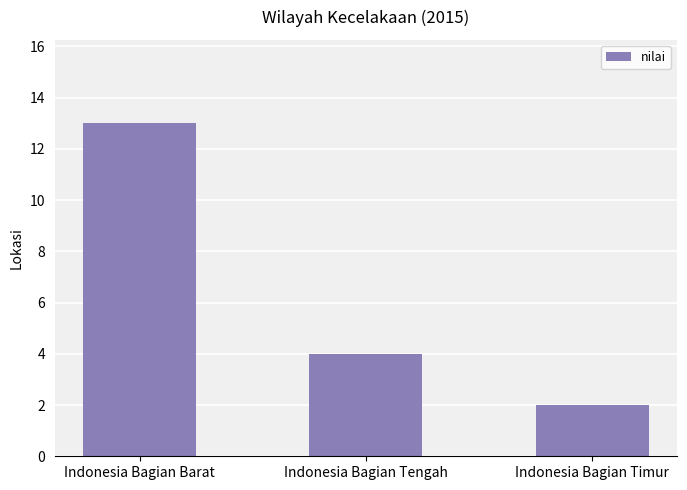

True or false: the data shows 4 at Indonesia Bagian Tengah.

True